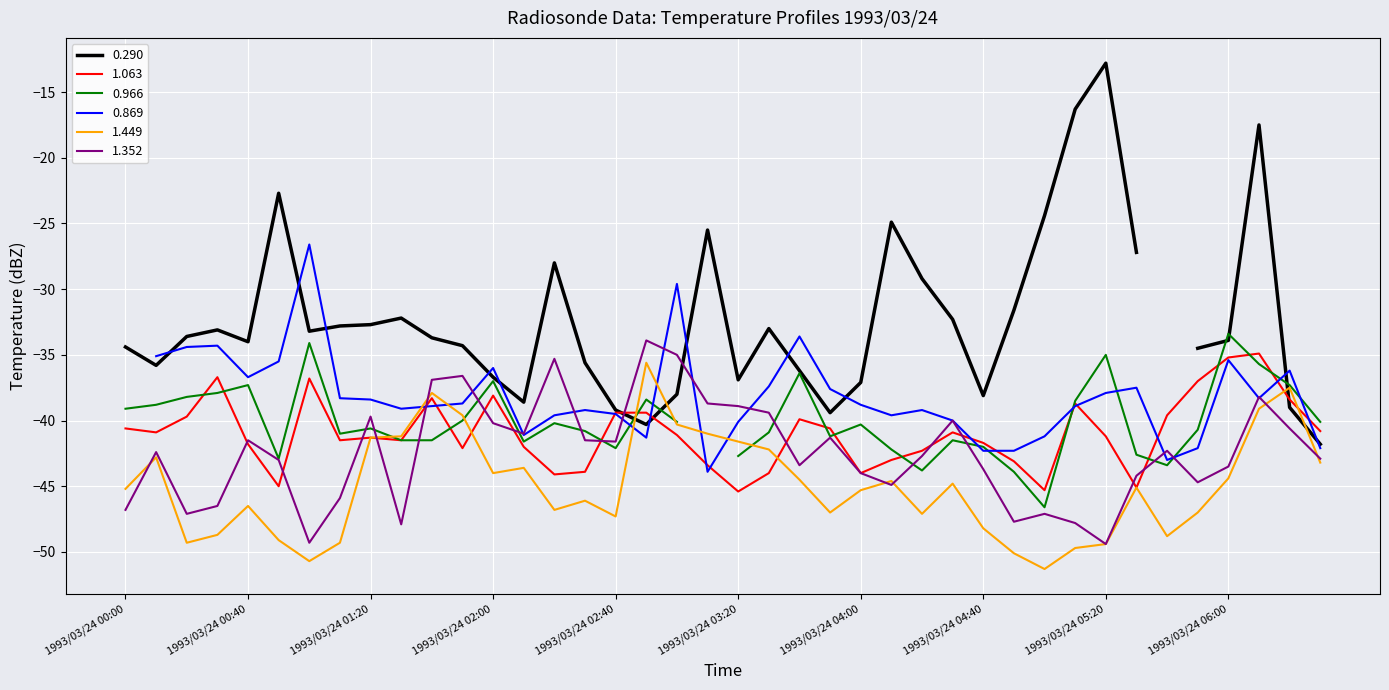

Is it true that 1.063 equals -41.3 at 1993/03/24 01:20?

True